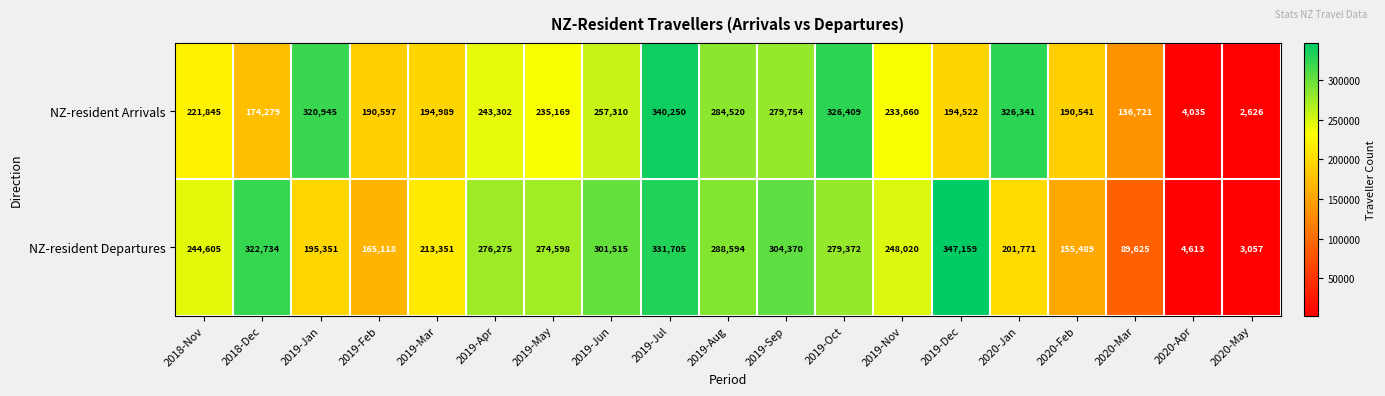

Is it true that NZ-resident Arrivals equals 555512 at 2019-Oct?

False